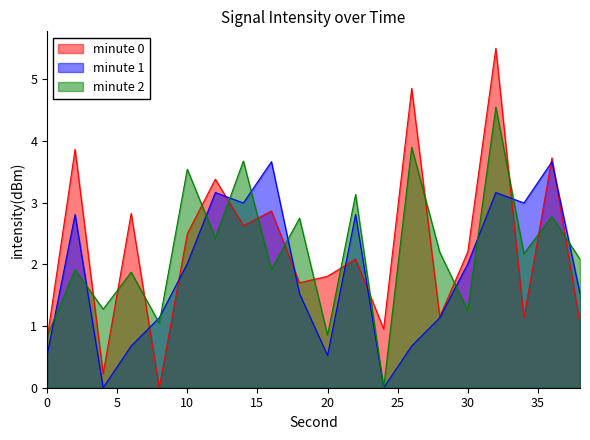

Which has a higher value, 16 or 18?

16